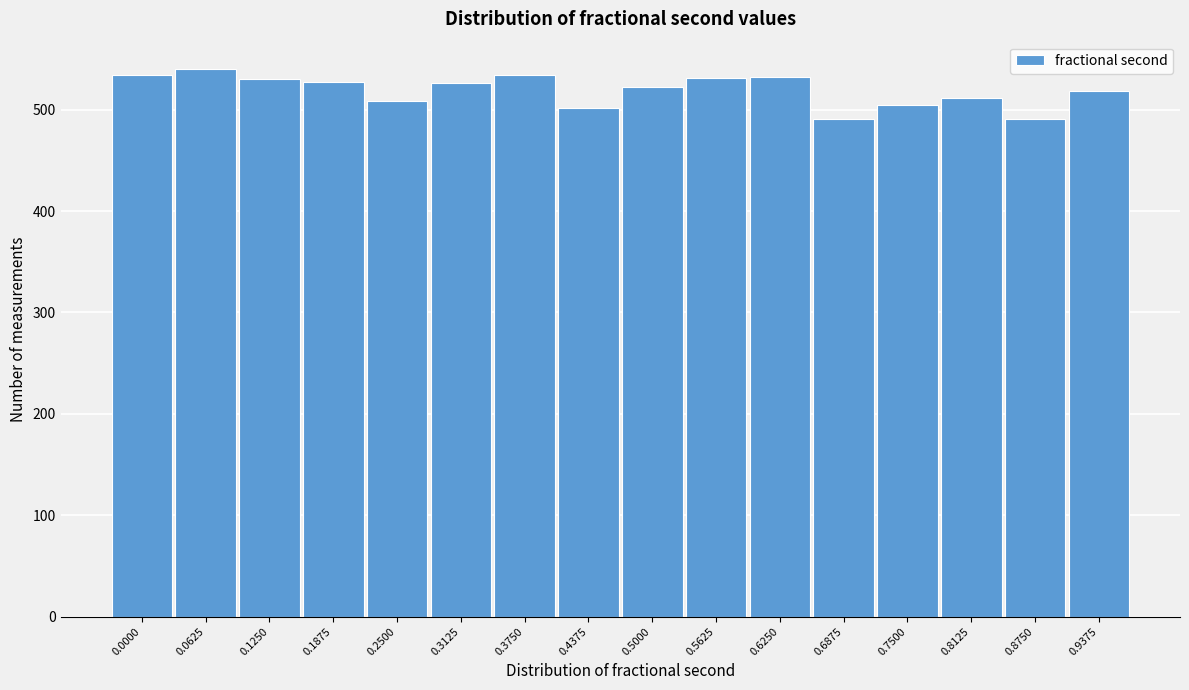

What is the value of the 7th bar from the left?

534